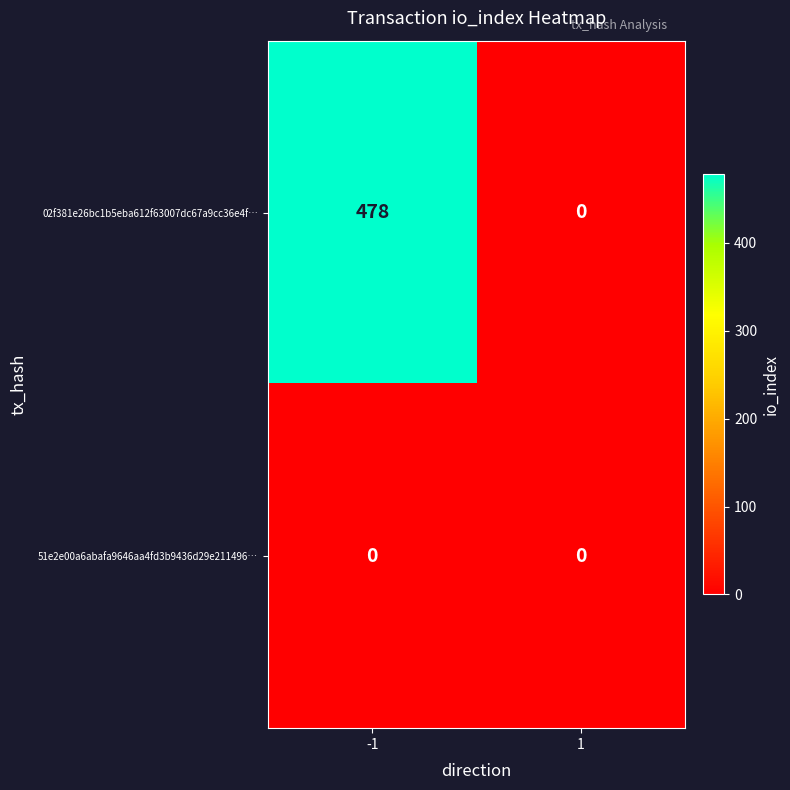

What is the sum of the 02f381e26bc1b5eba612f63007dc67a9cc36e4f… values at 1 and -1?

478